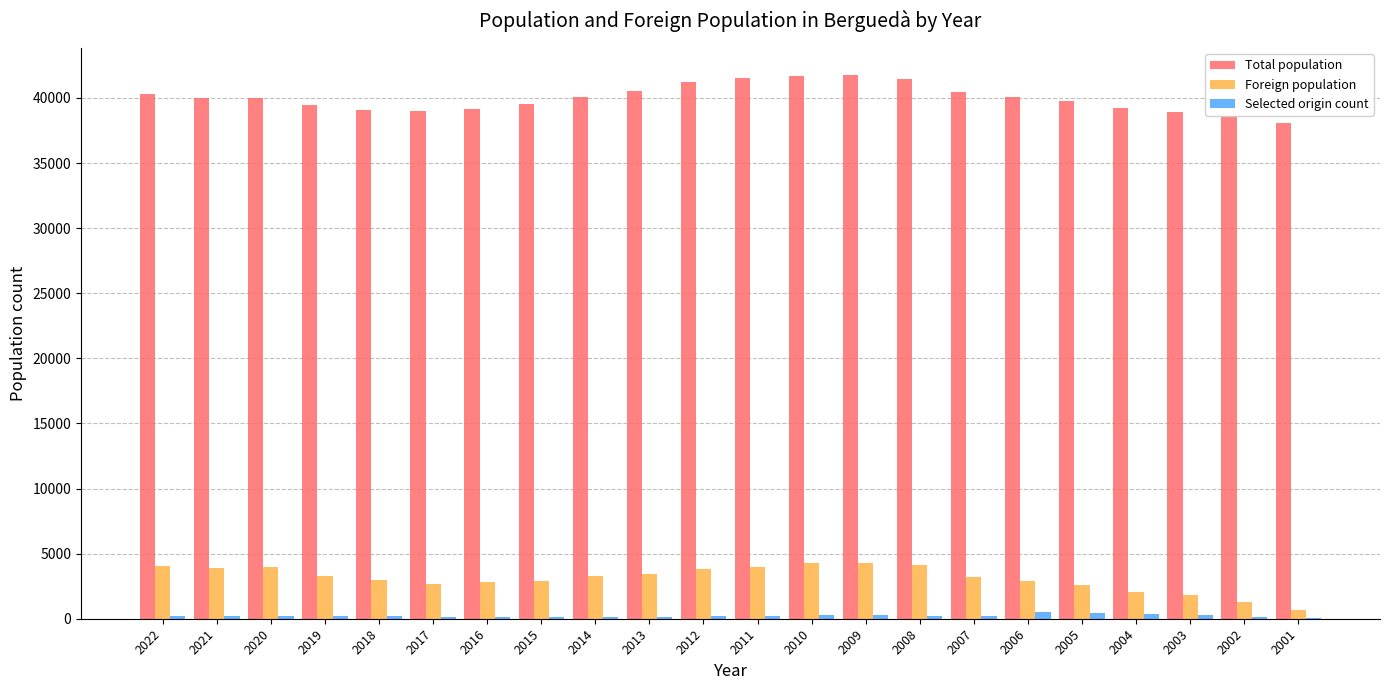

What is the maximum value shown in the chart?

41744